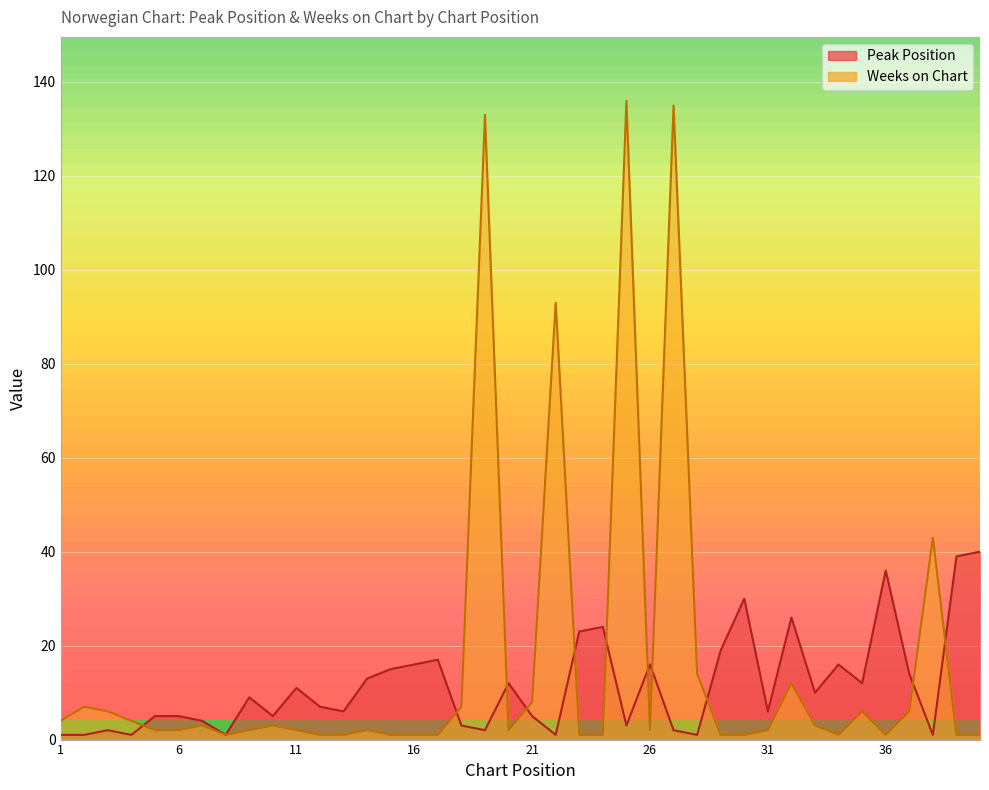

Rank the series at 32 from highest to lowest value.

Peak Position, Weeks on Chart